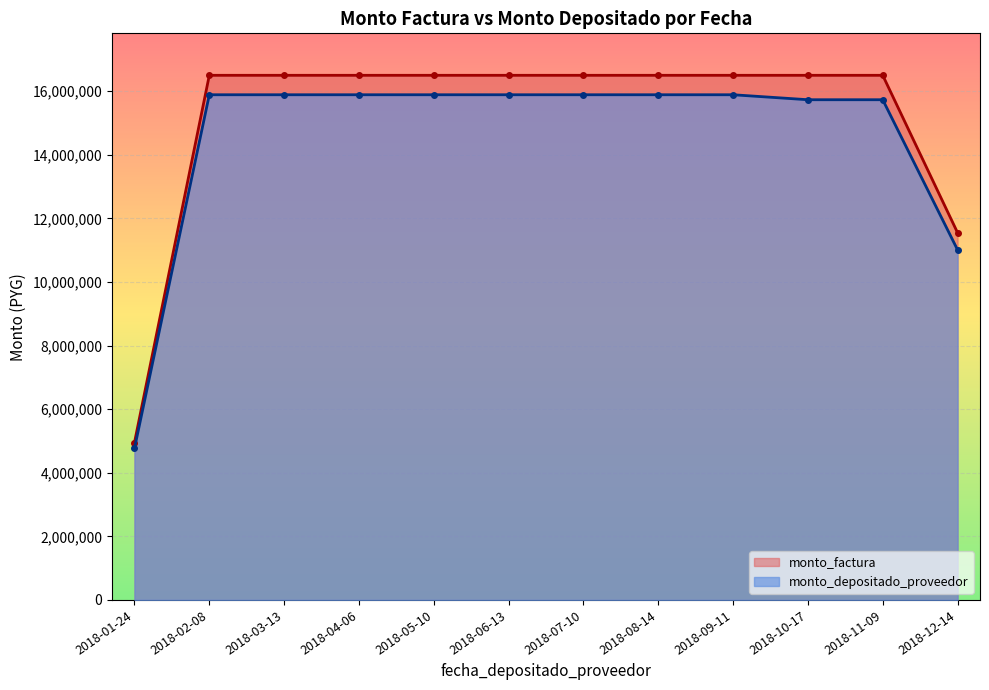

True or false: monto_factura and monto_depositado_proveedor intersect in this chart.

False